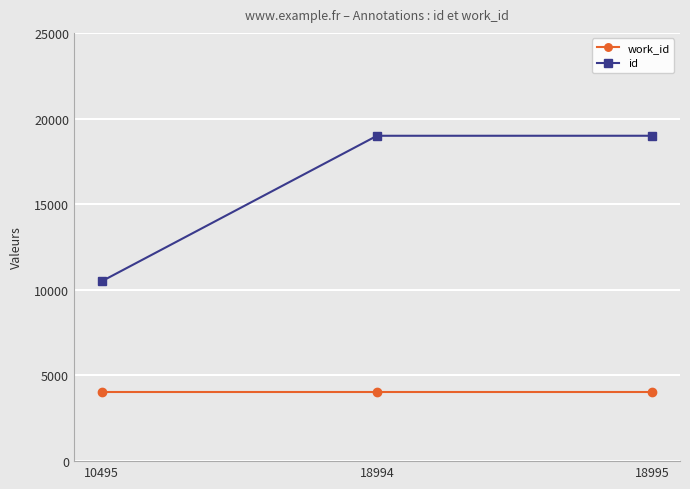

Where is id nearest to the value 14745?

18994